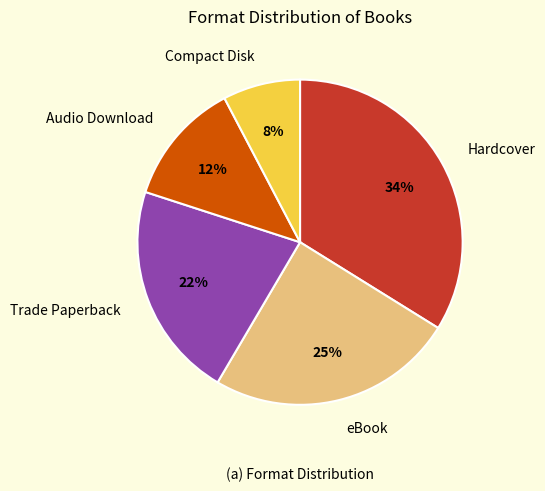

True or false: eBook accounts for 25% of the total.

True